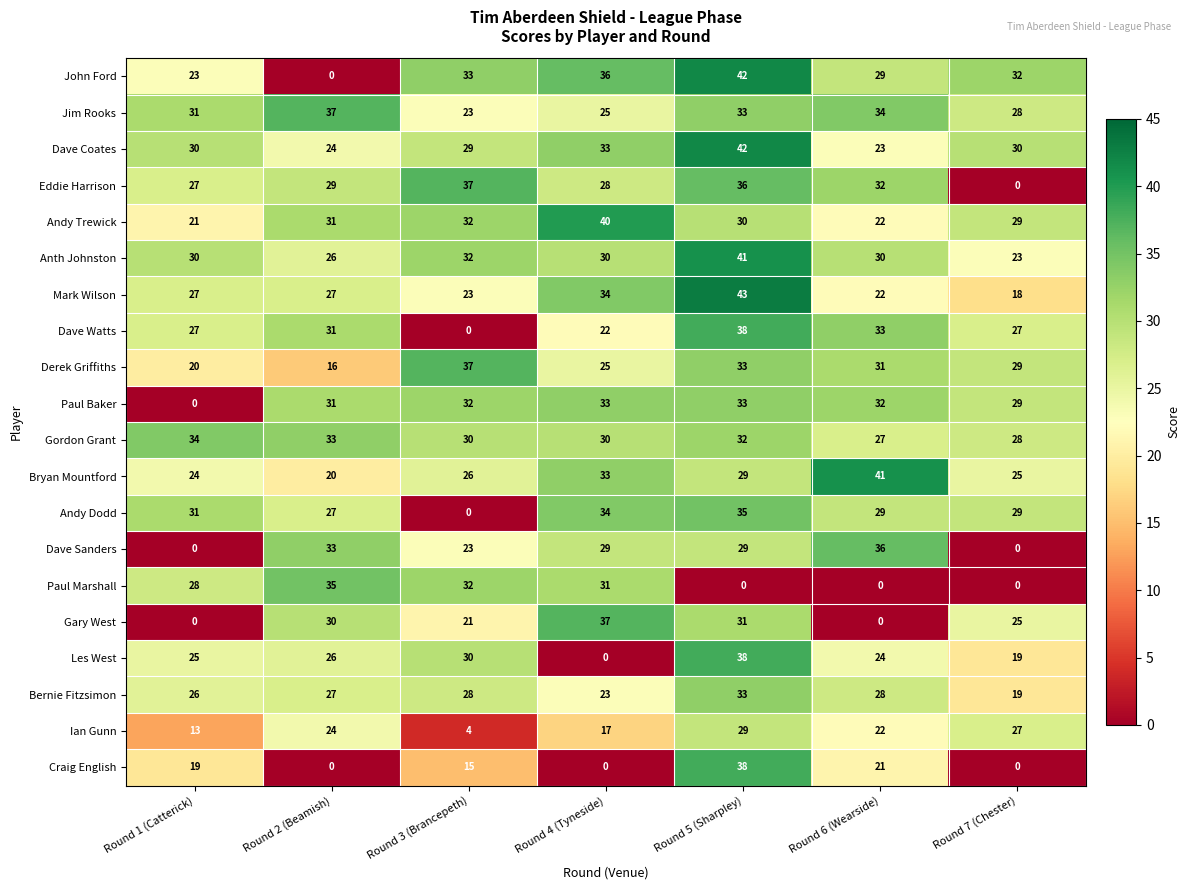

Is the value of Dave Sanders at Round 6 (Wearside) greater than the value of Paul Marshall at Round 1 (Catterick)?

Yes